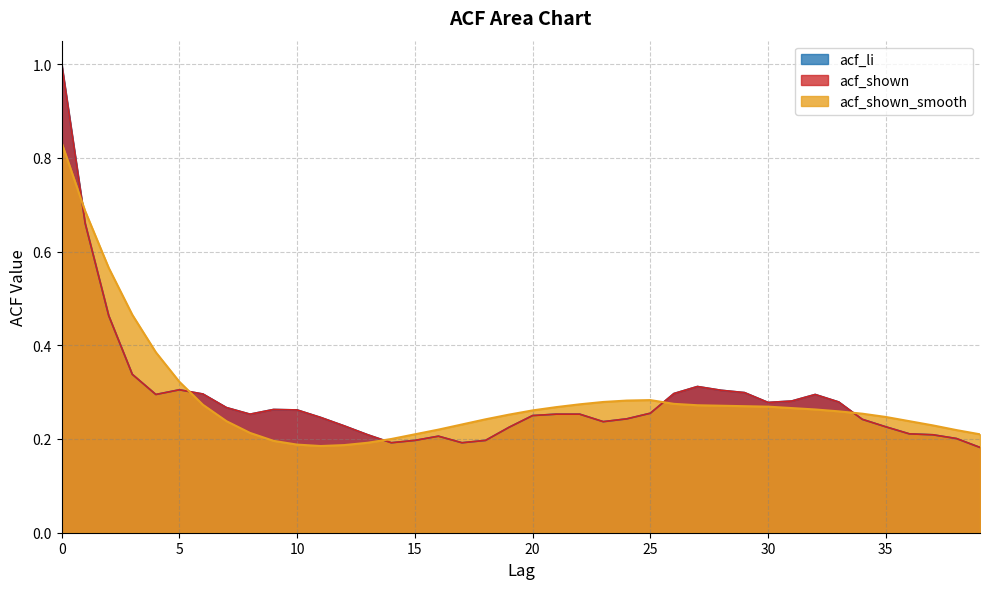

At how many categories does at least one series exceed 0?

40